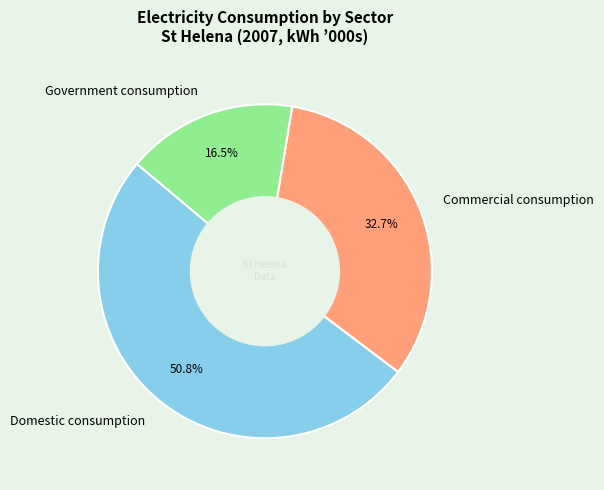

Approximately how many times larger is the value at Commercial consumption compared to Government consumption?

2.0